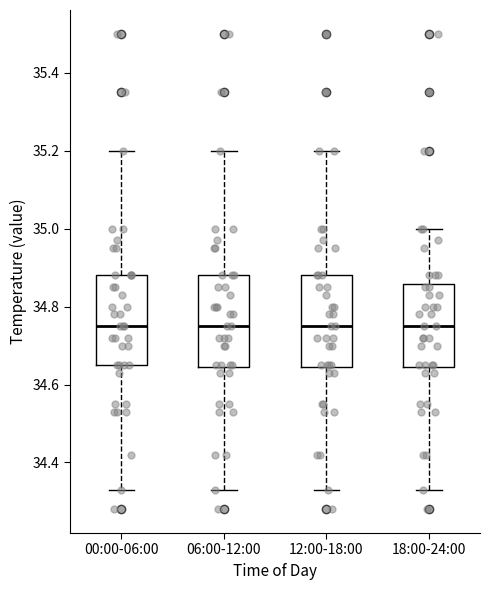

Reading left to right, transcribe this box plot: for each box, give where its median line is, the range the box spans, and where its two whiskers end, as read against the y-axis. The values are not printed on the chart, so give them approximately, as read against the axis.

00:00-06:00: median 34.76, box 34.66 to 34.88, whiskers 34.34 to 35.20
06:00-12:00: median 34.76, box 34.64 to 34.88, whiskers 34.34 to 35.20
12:00-18:00: median 34.76, box 34.64 to 34.88, whiskers 34.34 to 35.20
18:00-24:00: median 34.76, box 34.64 to 34.86, whiskers 34.34 to 35.00